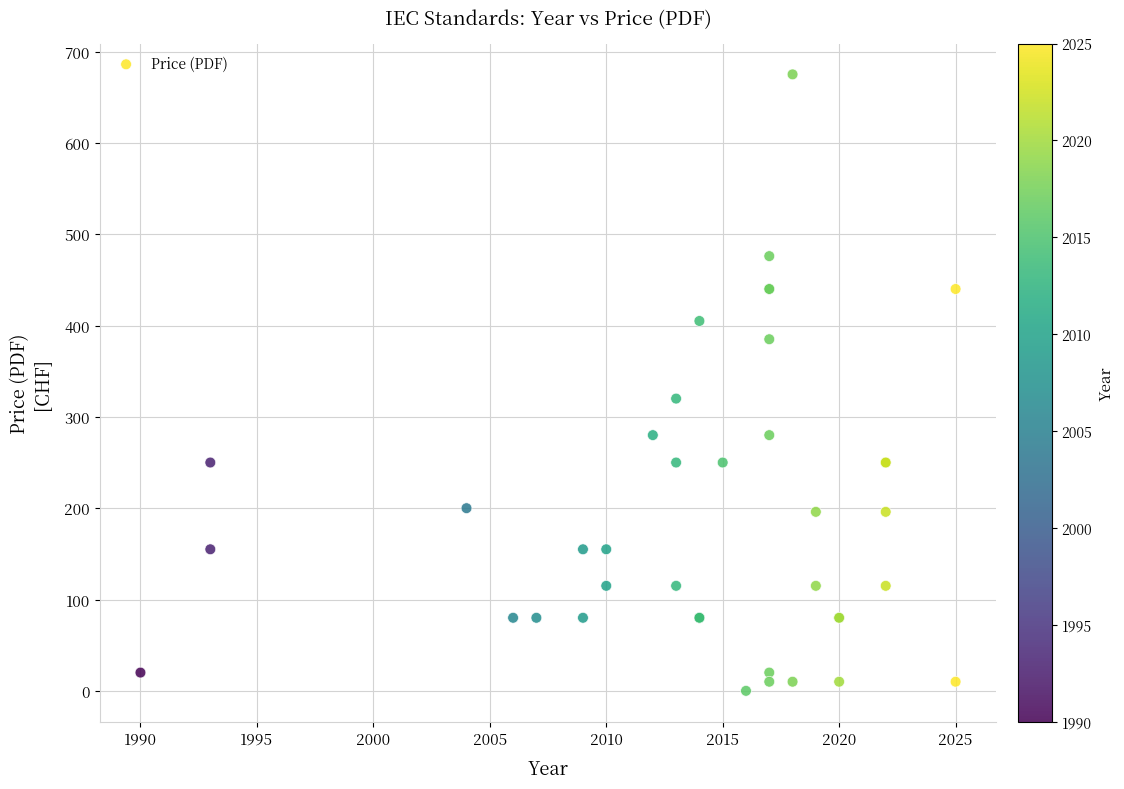

What Y value in the scatter plot is closest to 337?

320